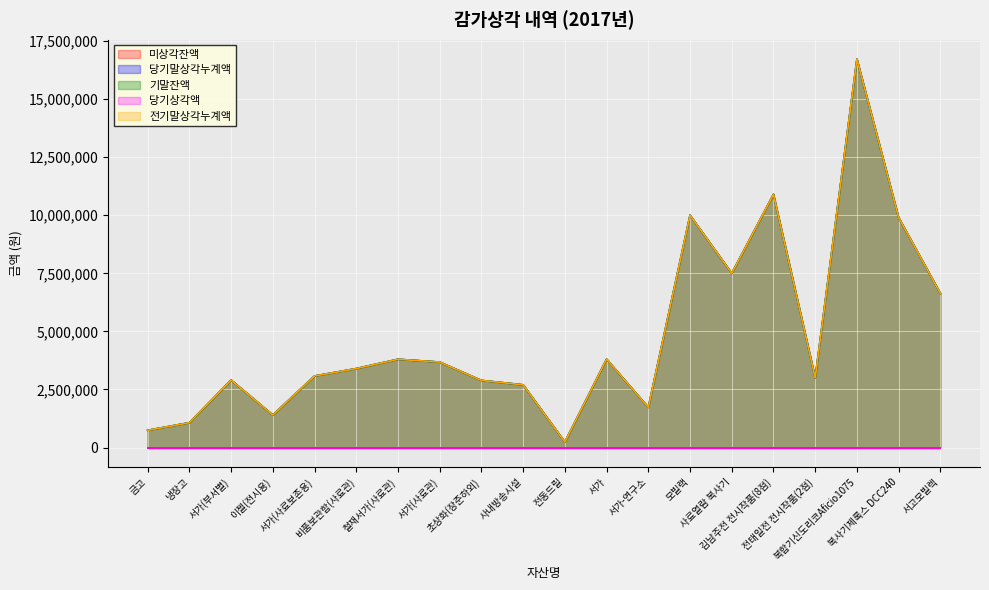

True or false: 전기말상각누계액 has a value of 2889000 at 초상화(장준하외).

True